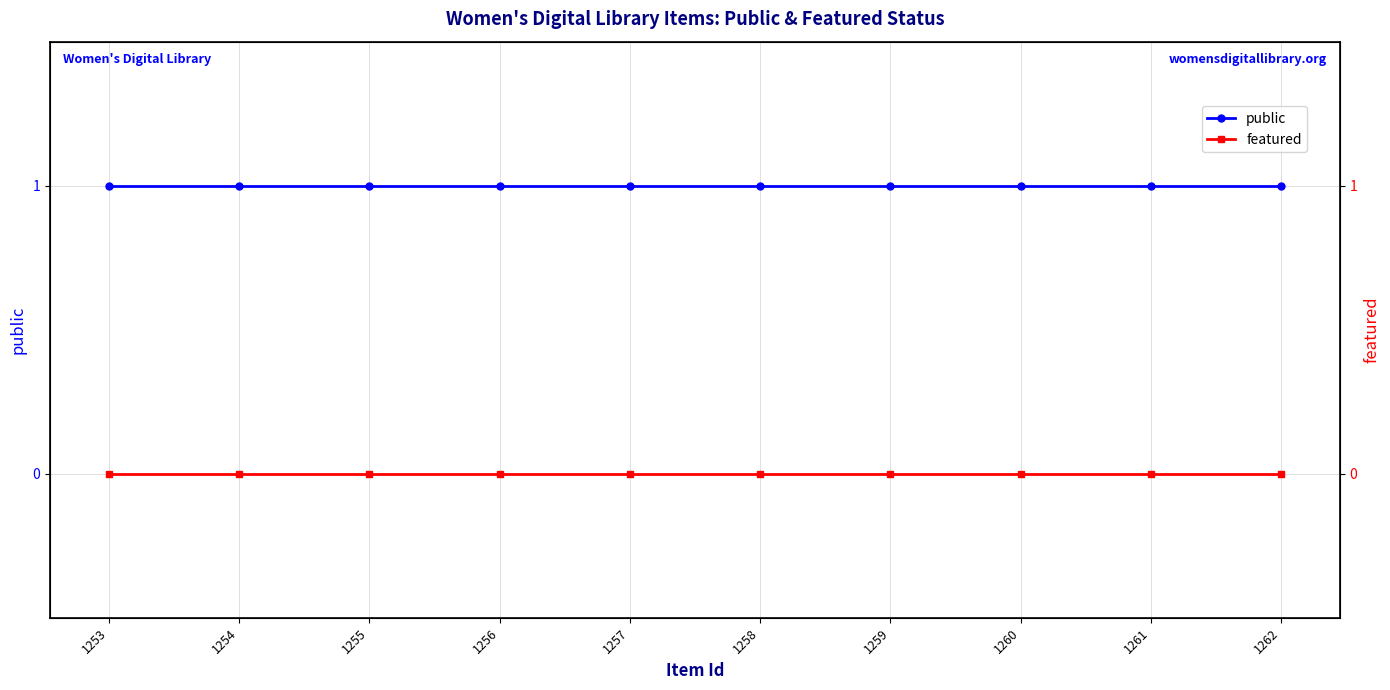

Between 1262 and 1253, which series saw the biggest shift?

public